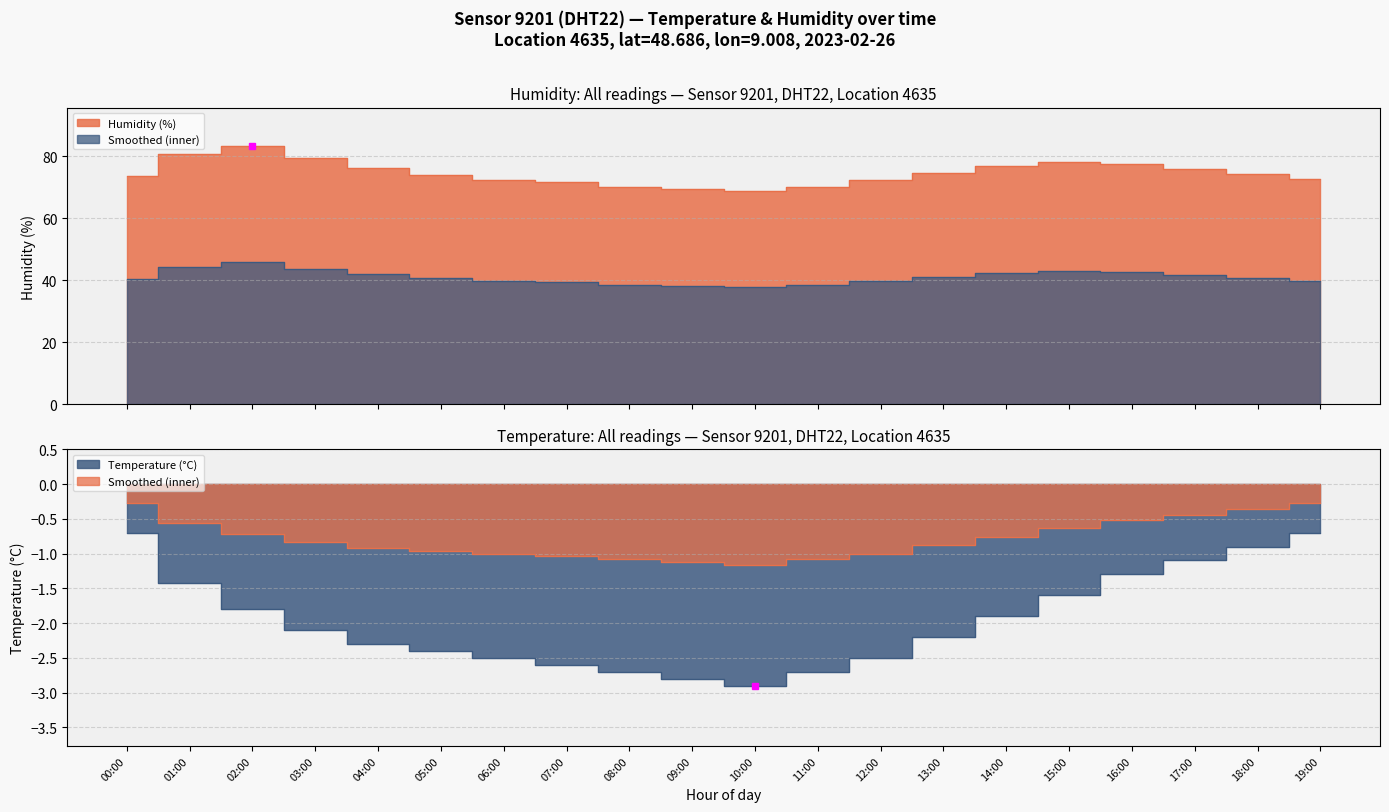

Rank the categories by temperature value from lowest to highest.

10:00, 09:00, 08:00, 11:00, 07:00, 06:00, 12:00, 05:00, 04:00, 13:00, 03:00, 14:00, 02:00, 15:00, 01:00, 16:00, 17:00, 18:00, 00:00, 19:00